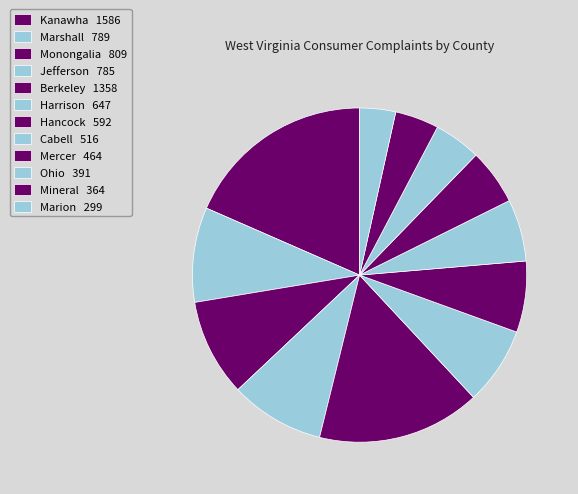

How many slices are in this pie chart?

12